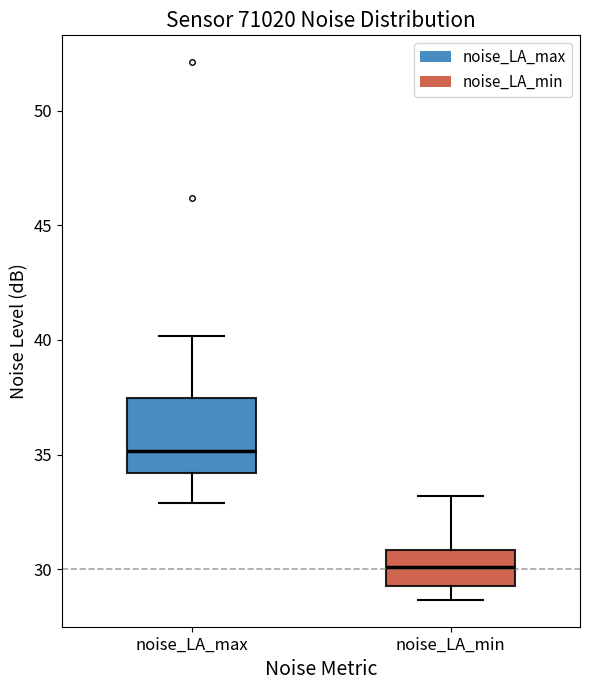

Which box is the tallest, from its lower edge to its upper edge?

noise_LA_max